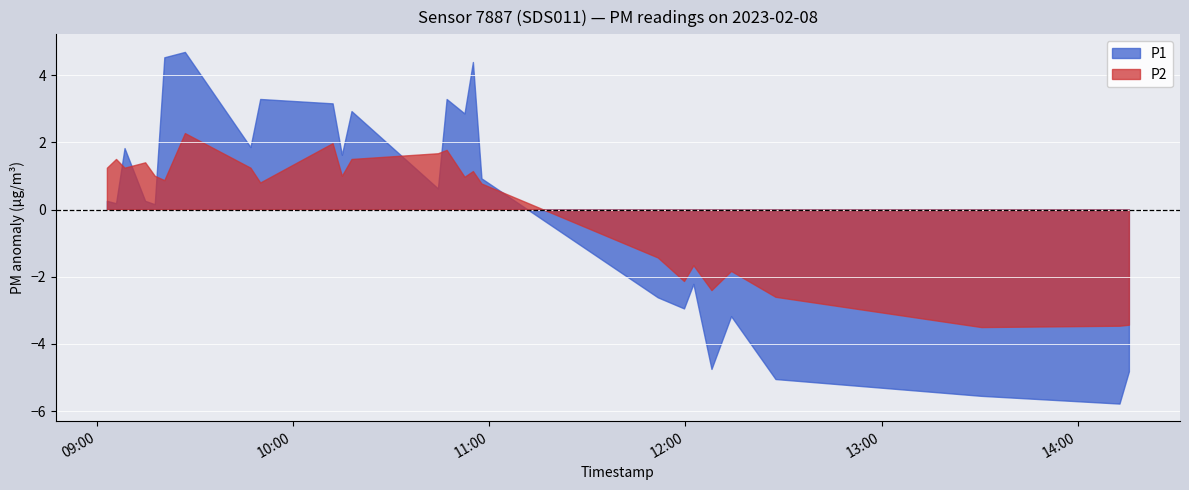

Which series has the widest spread of values?

P1